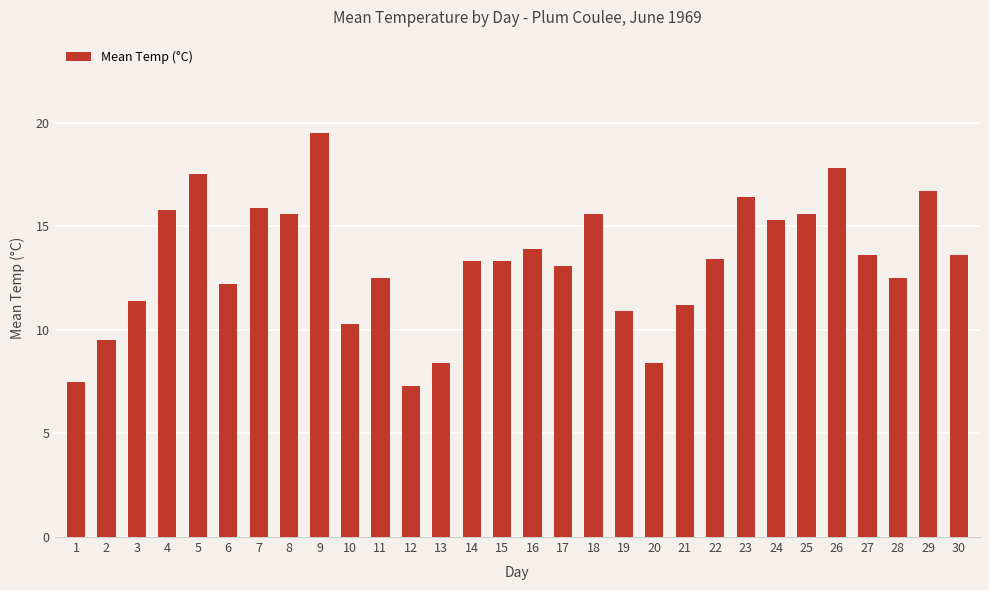

Which has a higher value, 6 or 16?

16